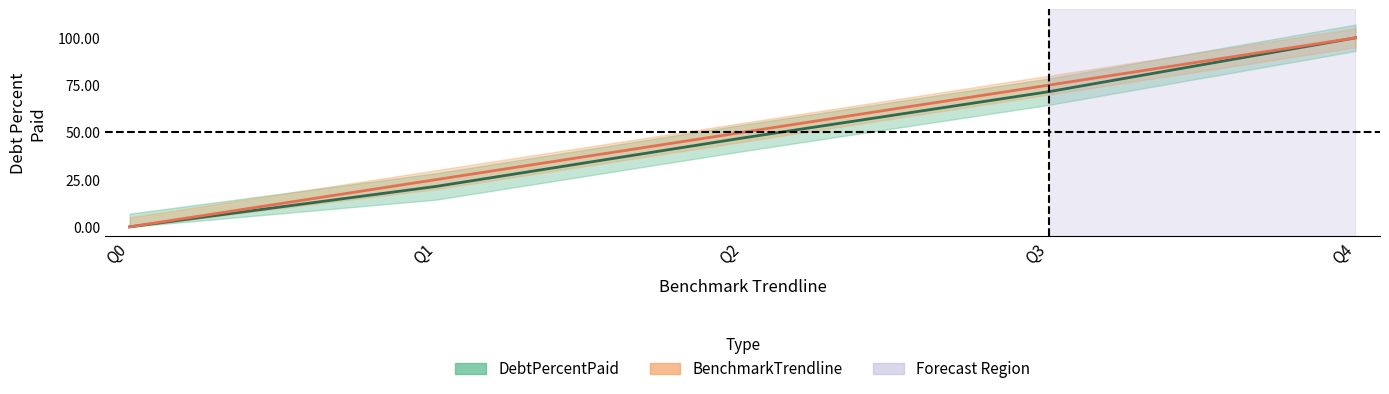

At how many categories does at least one series exceed 5?

4